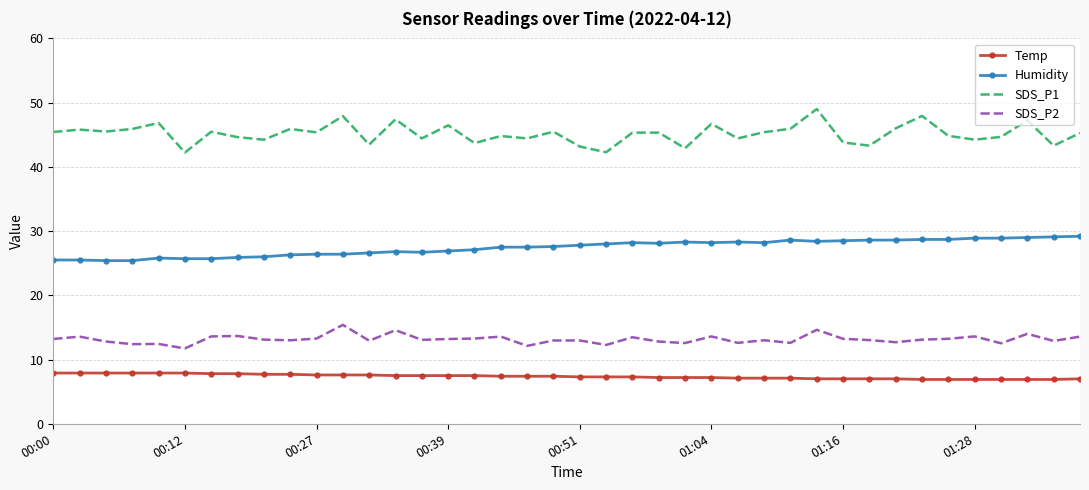

True or false: SDS_P2 and Temp intersect in this chart.

False